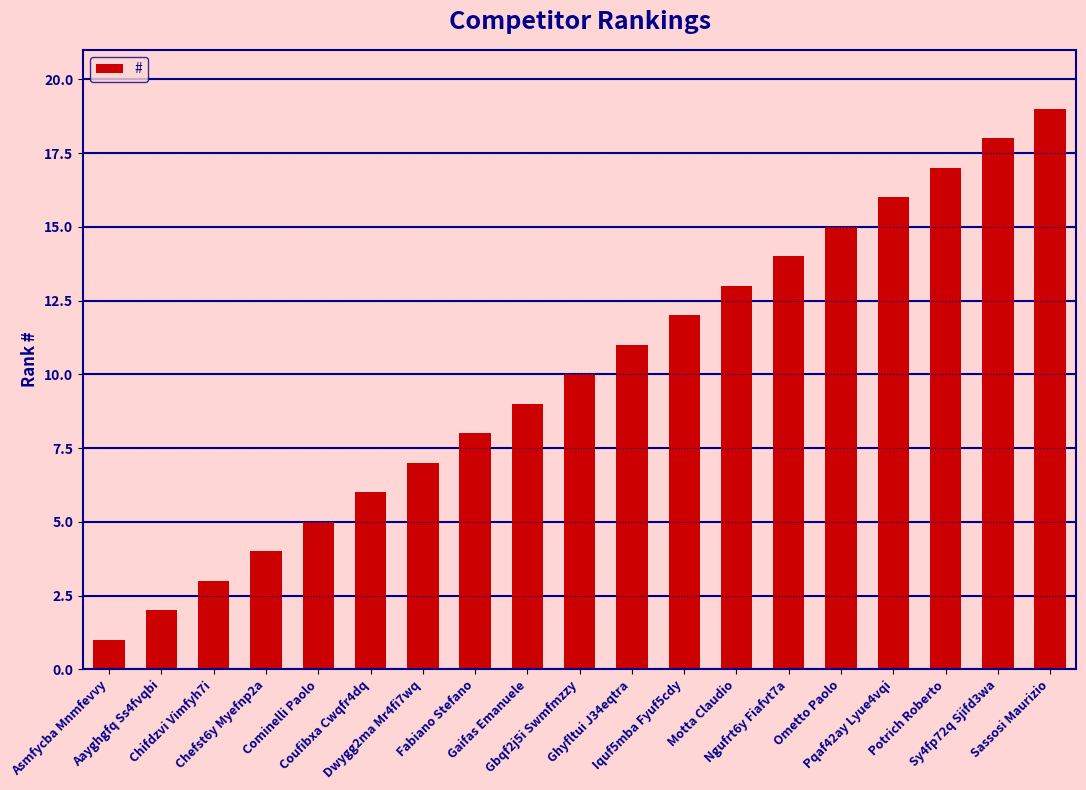

What is the greatest value displayed?

19